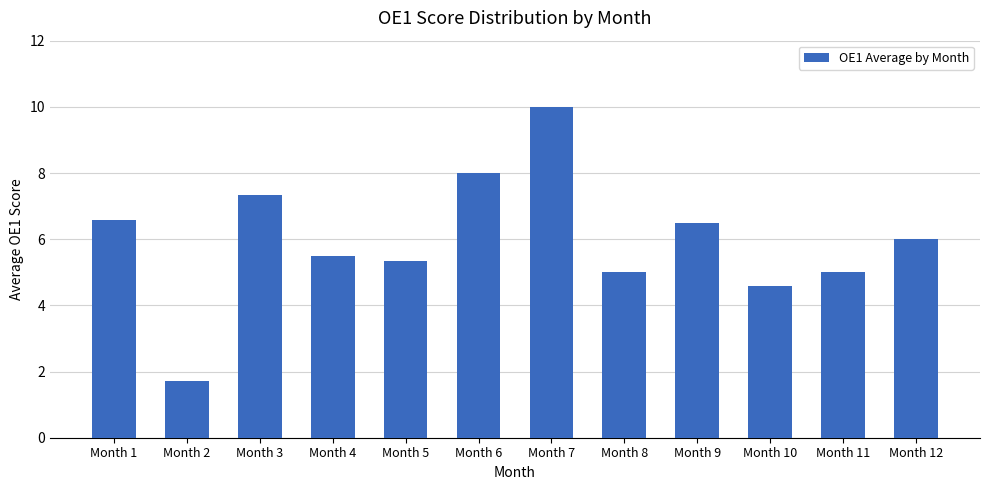

What is the value of the 8th bar from the left?

5.0